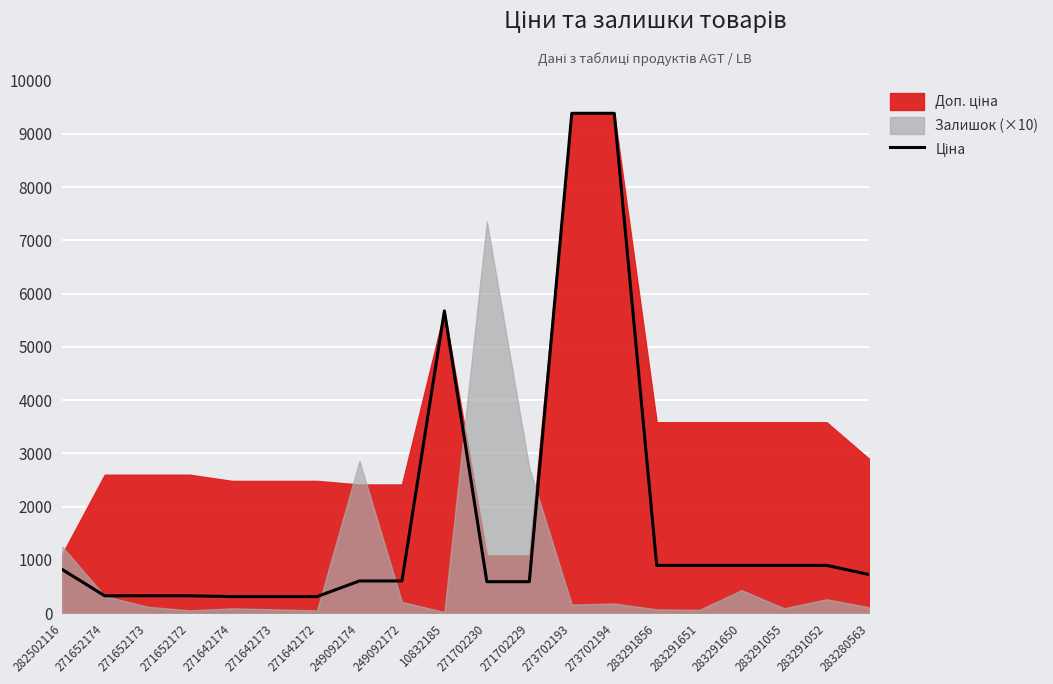

Which has a higher value, 282502116 or 271652173?

282502116